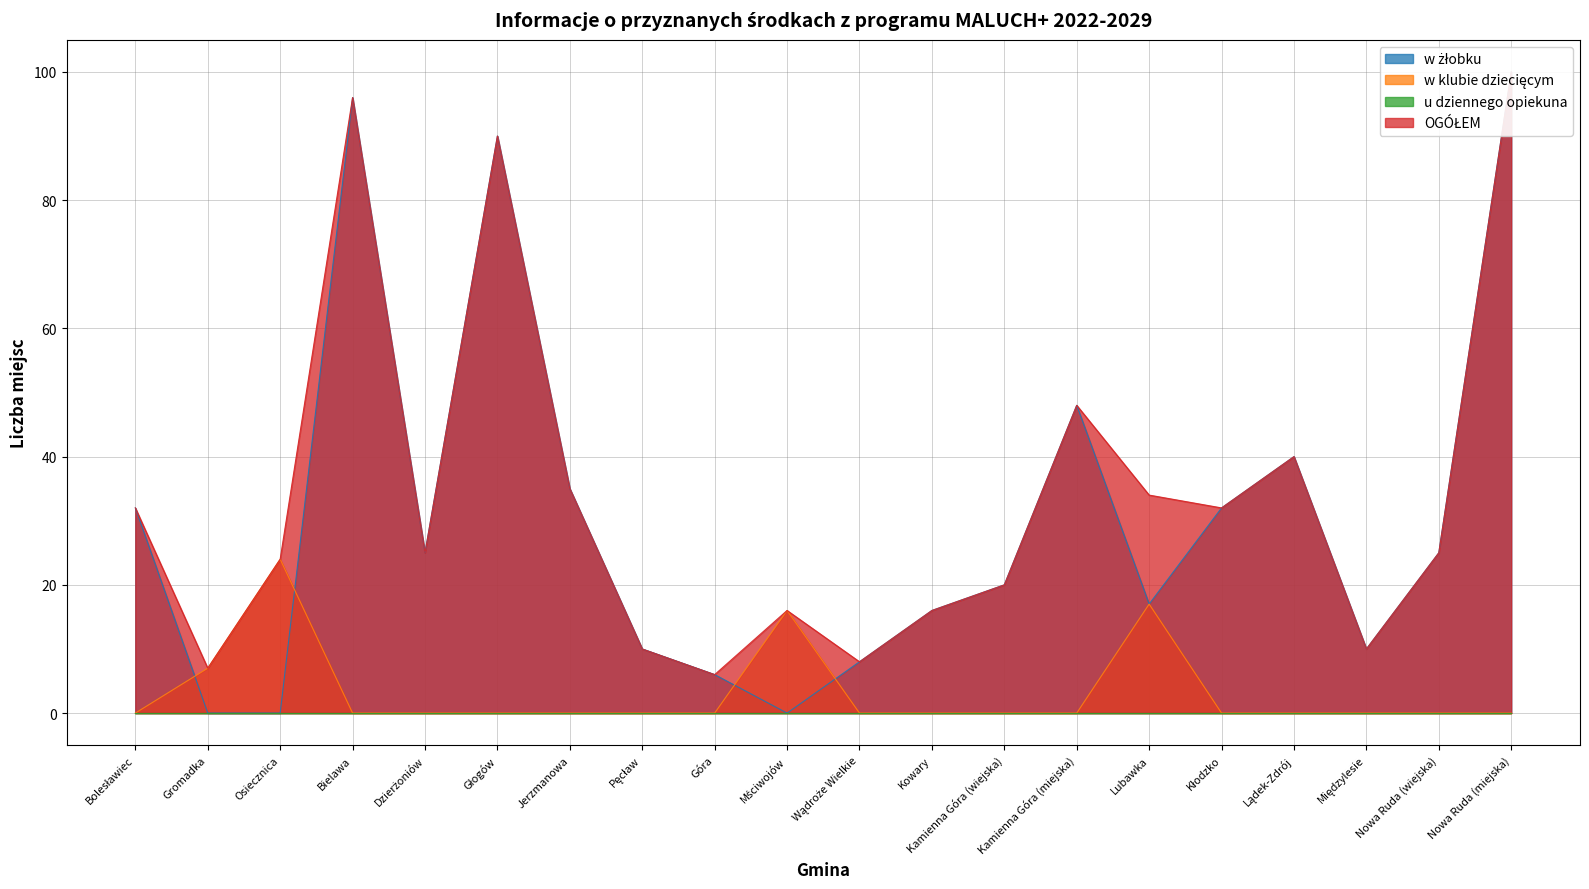

True or false: OGÓŁEM has more than 1 interior local peaks.

True